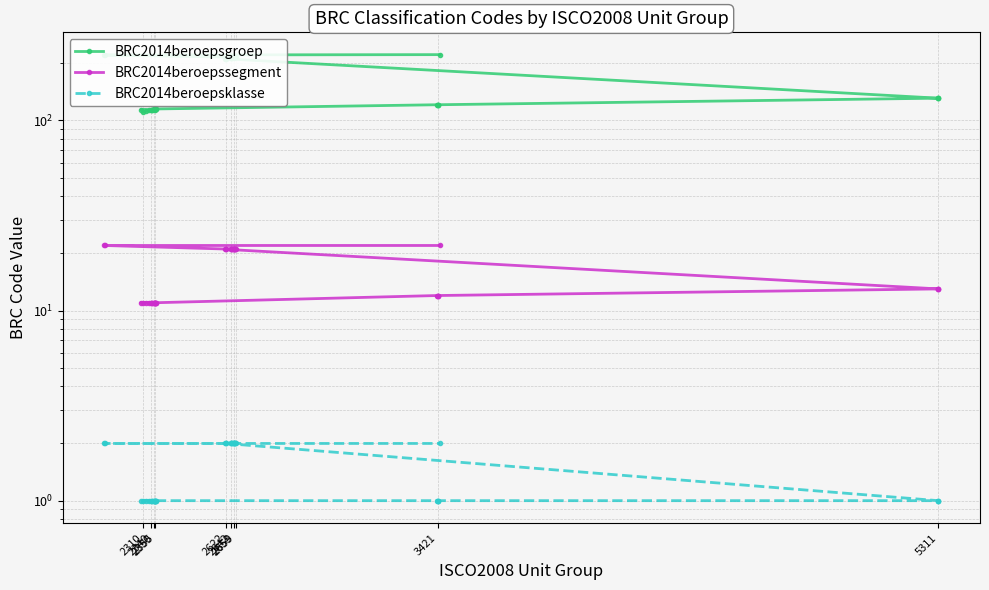

True or false: BRC2014beroepsgroep and BRC2014beroepssegment cross at least once.

False